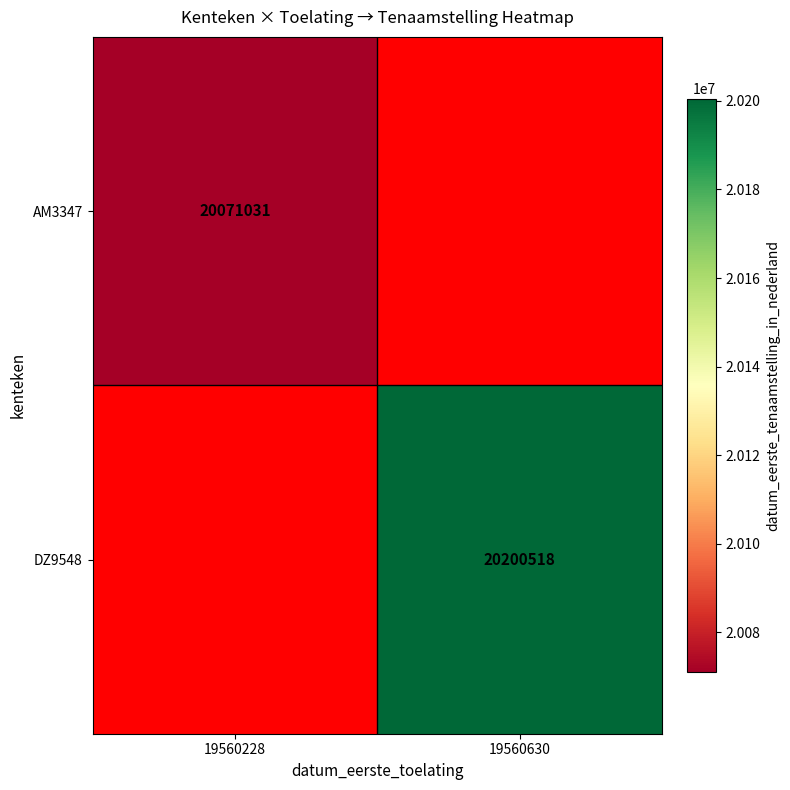

True or false: AM3347 has a value of 10284153 at 19560228.

False